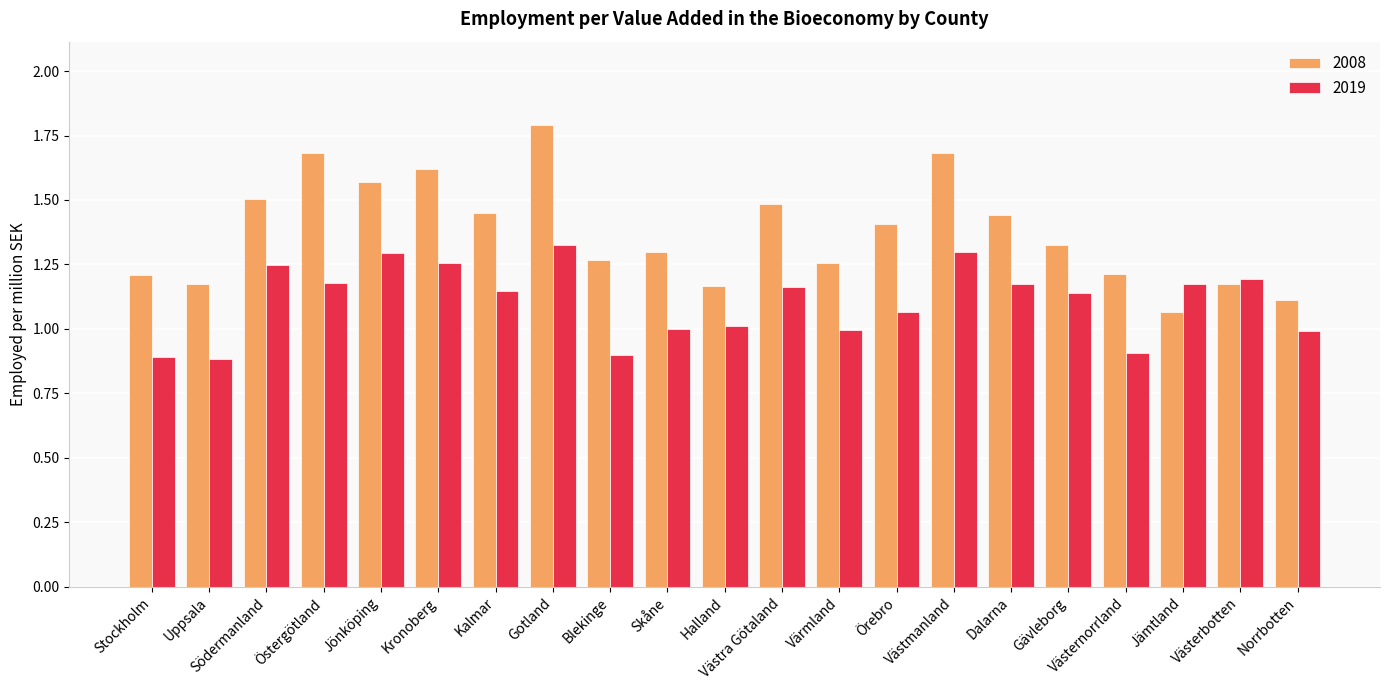

List the series in order of their overall mean, highest first.

2008, 2019